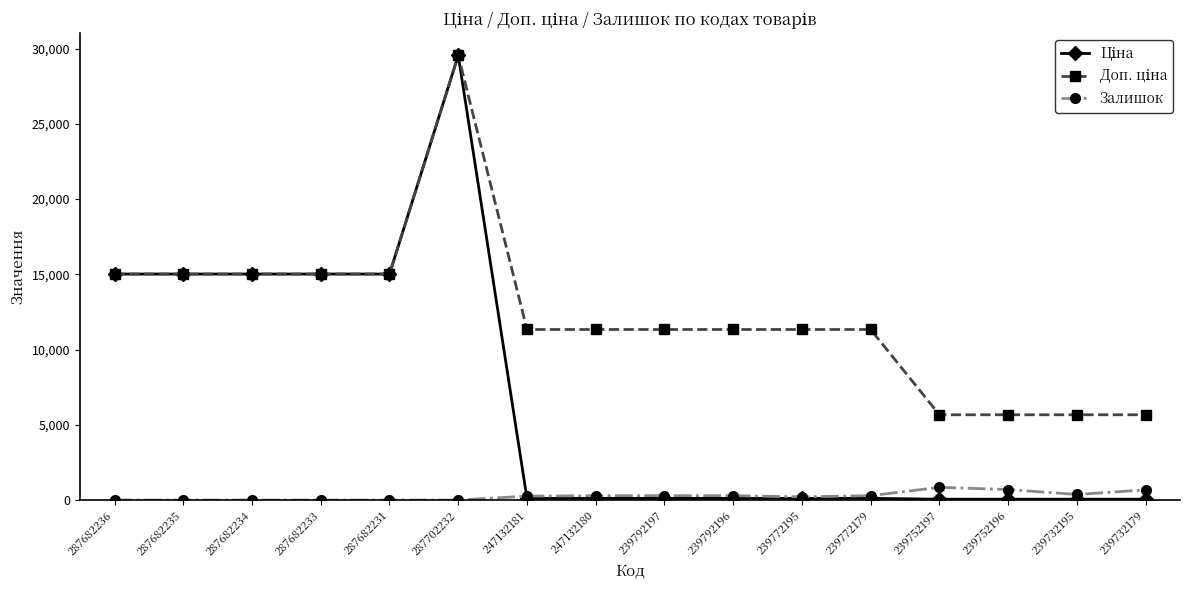

What position from the left is 239772179?

12